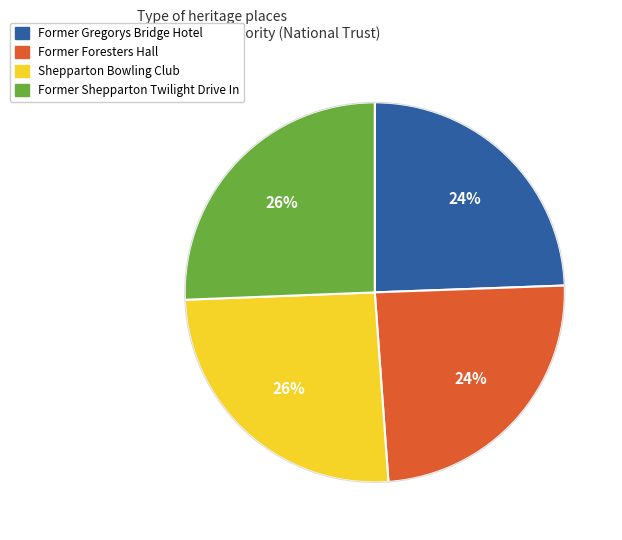

Count the number of slices in the pie.

4